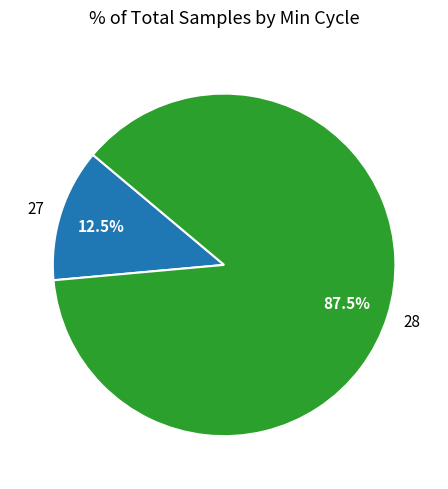

To the nearest percent, what is the average slice percentage?

50%